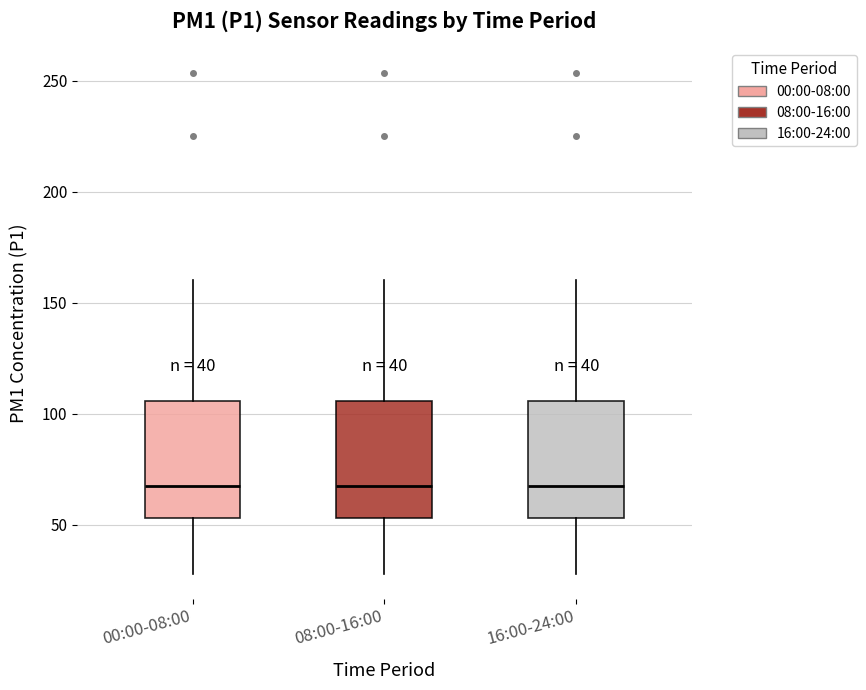

Reading left to right, read every box against the y-axis: the position of its median line, the range the box covers, and the ends of its whiskers. The values are not printed on the chart, so give them approximately, as read against the axis.

00:00-08:00: median 70, box 55 to 105, whiskers 30 to 160
08:00-16:00: median 70, box 55 to 105, whiskers 30 to 160
16:00-24:00: median 70, box 55 to 105, whiskers 30 to 160